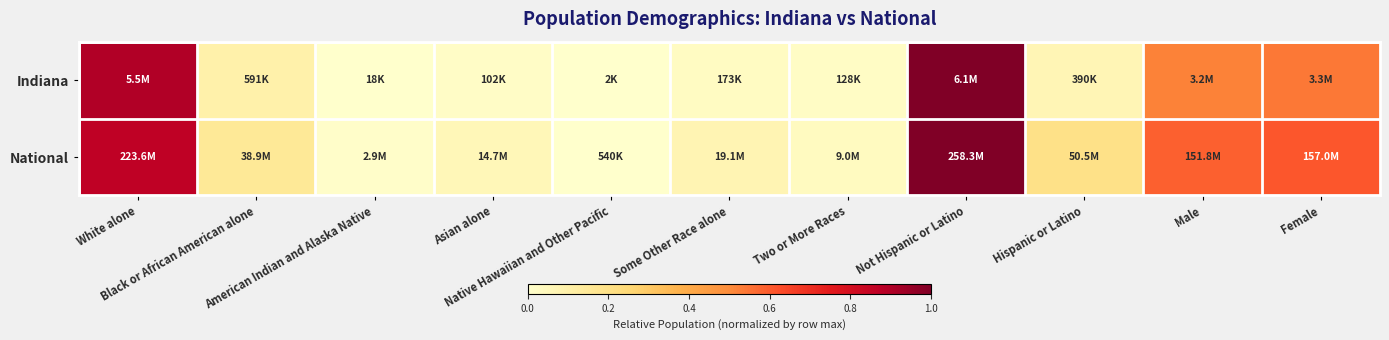

Reading left to right, transcribe all the data shown in this chart.

Indiana: White alone=0.9	Black or African American alone=0.1	American Indian and Alaska Native=0.0	Asian alone=0.0	Native Hawaiian and Other Pacific=0.0	Some Other Race alone=0.0	Two or More Races=0.0	Not Hispanic or Latino=1.0	Hispanic or Latino=0.1	Male=0.5	Female=0.5
National: White alone=0.9	Black or African American alone=0.2	American Indian and Alaska Native=0.0	Asian alone=0.1	Native Hawaiian and Other Pacific=0.0	Some Other Race alone=0.1	Two or More Races=0.0	Not Hispanic or Latino=1.0	Hispanic or Latino=0.2	Male=0.6	Female=0.6